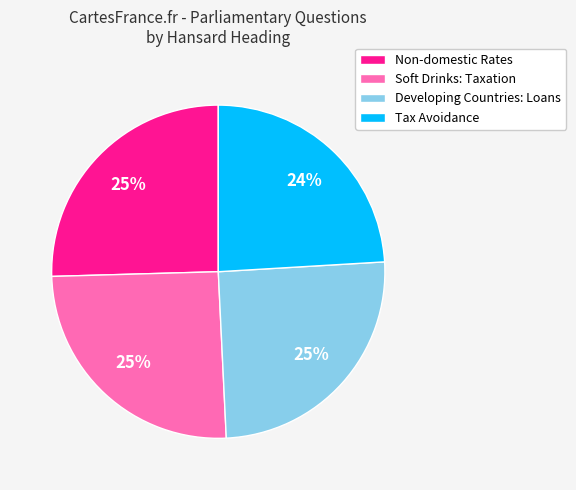

Is there a majority slice in this chart?

No